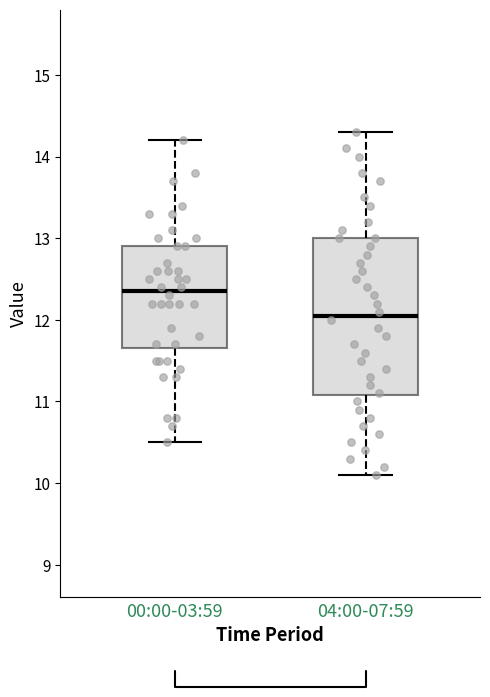

Reading left to right, transcribe this box plot: for each box, give where its median line is, the range the box spans, and where its two whiskers end, as read against the y-axis. The values are not printed on the chart, so give them approximately, as read against the axis.

00:00-03:59: median 12.4, box 11.7 to 12.9, whiskers 10.5 to 14.2
04:00-07:59: median 12.1, box 11.1 to 13.0, whiskers 10.1 to 14.3